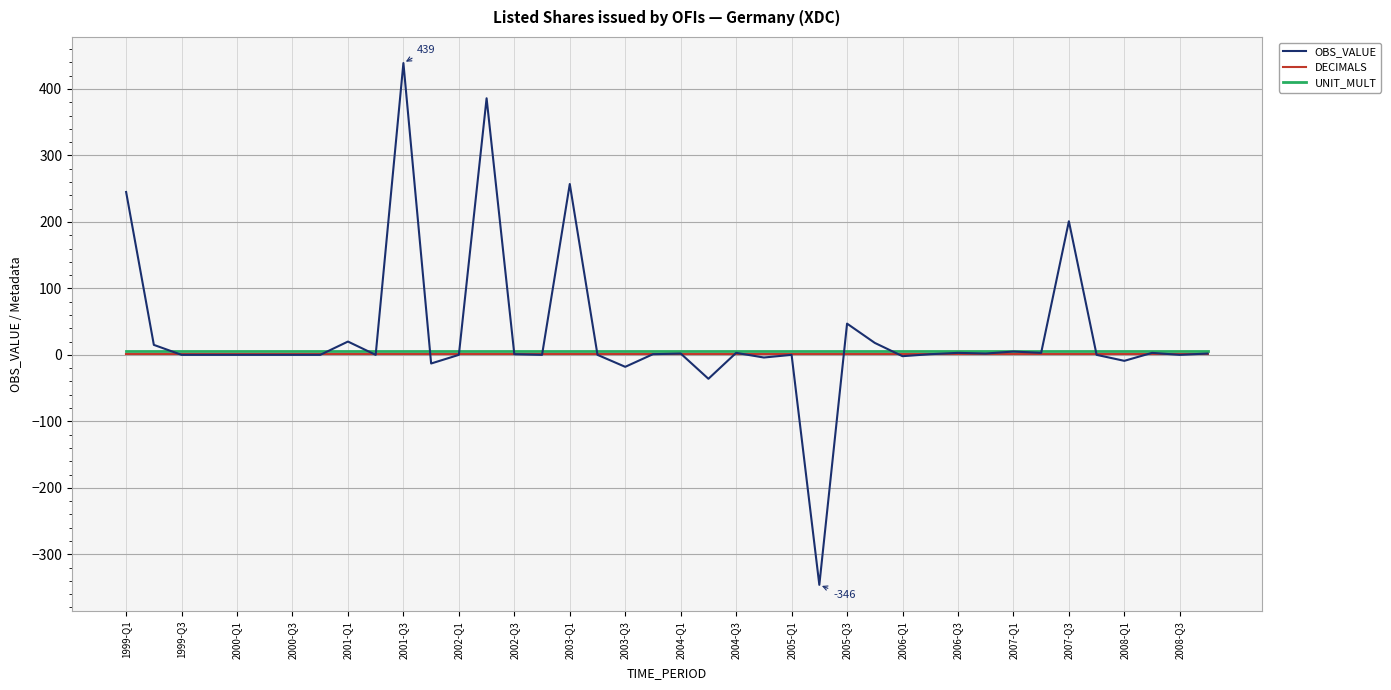

Which series has the largest total across all categories?

OBS_VALUE